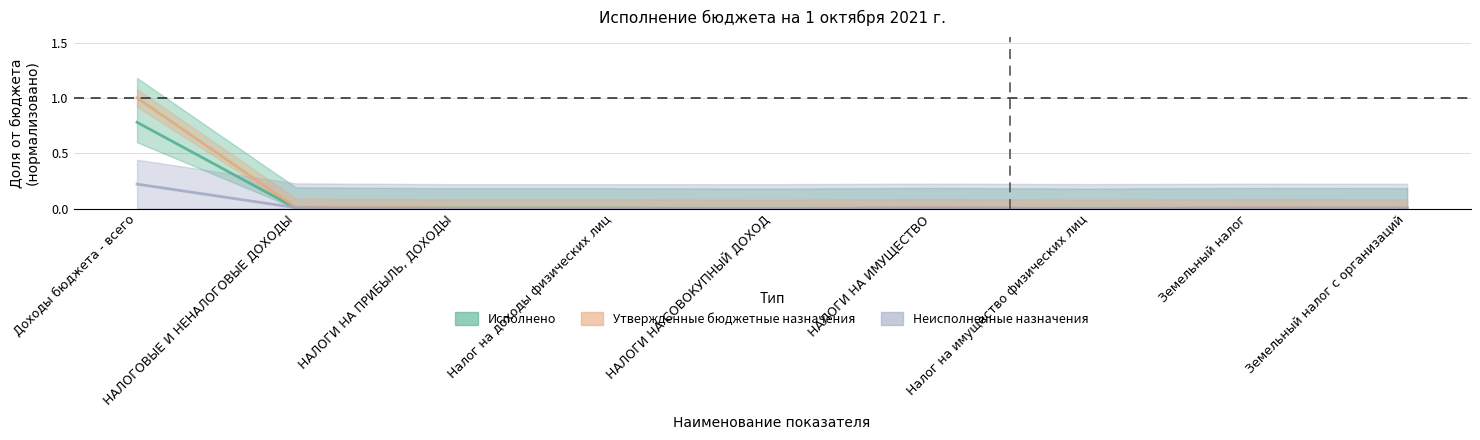

Does the chart have visible grid lines?

Yes